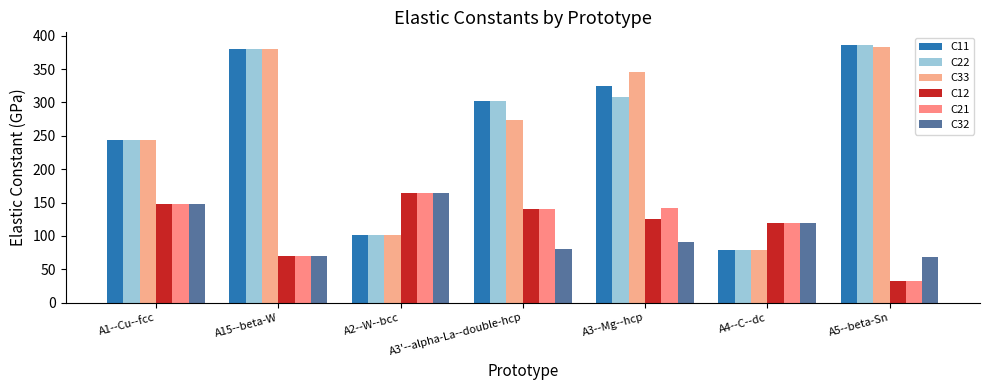

The C32 series shows 164.4 at A2--W--bcc. True or false?

True